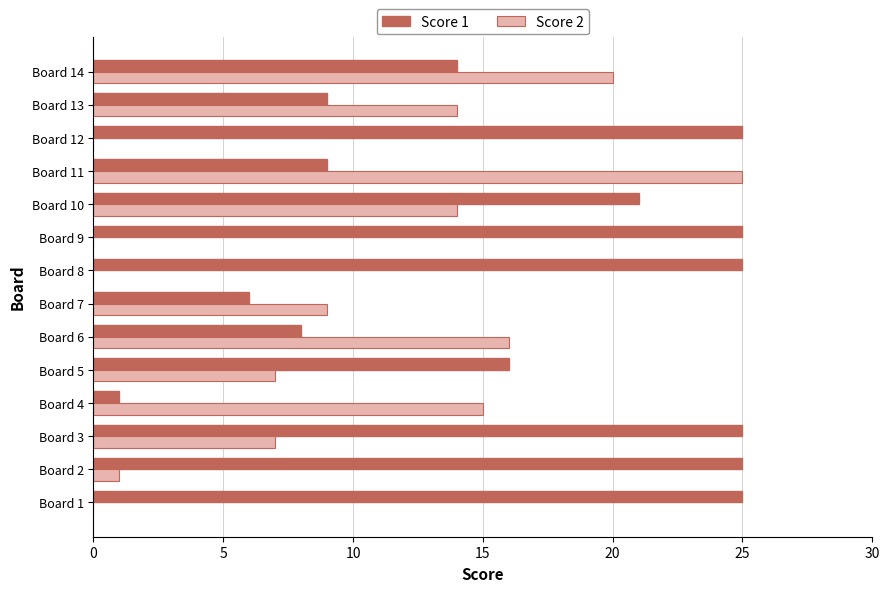

How many distinct data groups are displayed?

2